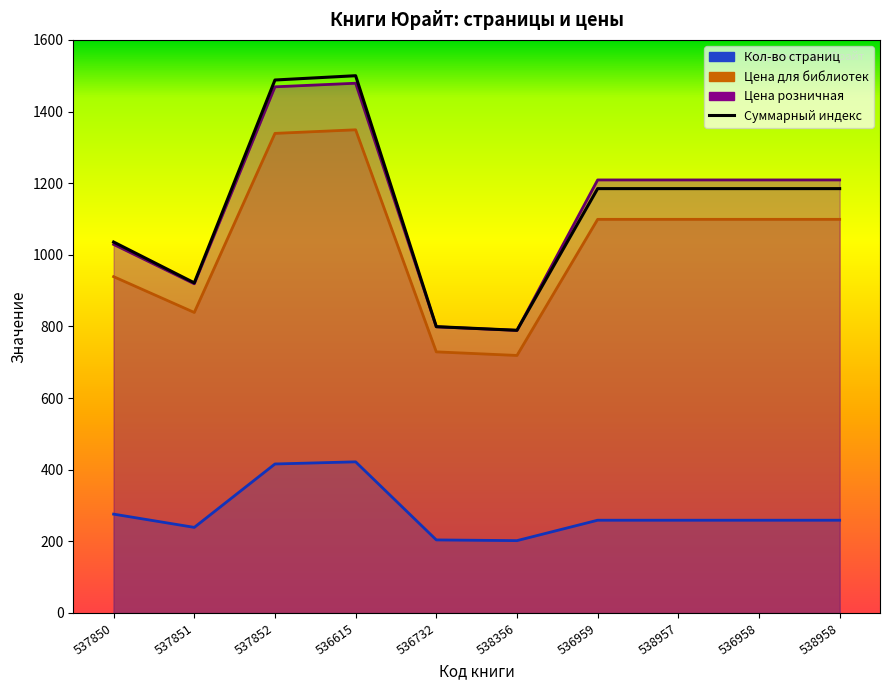

Rank the categories by Цена для библиотек value from lowest to highest.

538356, 536732, 537851, 537850, 536959, 538957, 536958, 538958, 537852, 536615